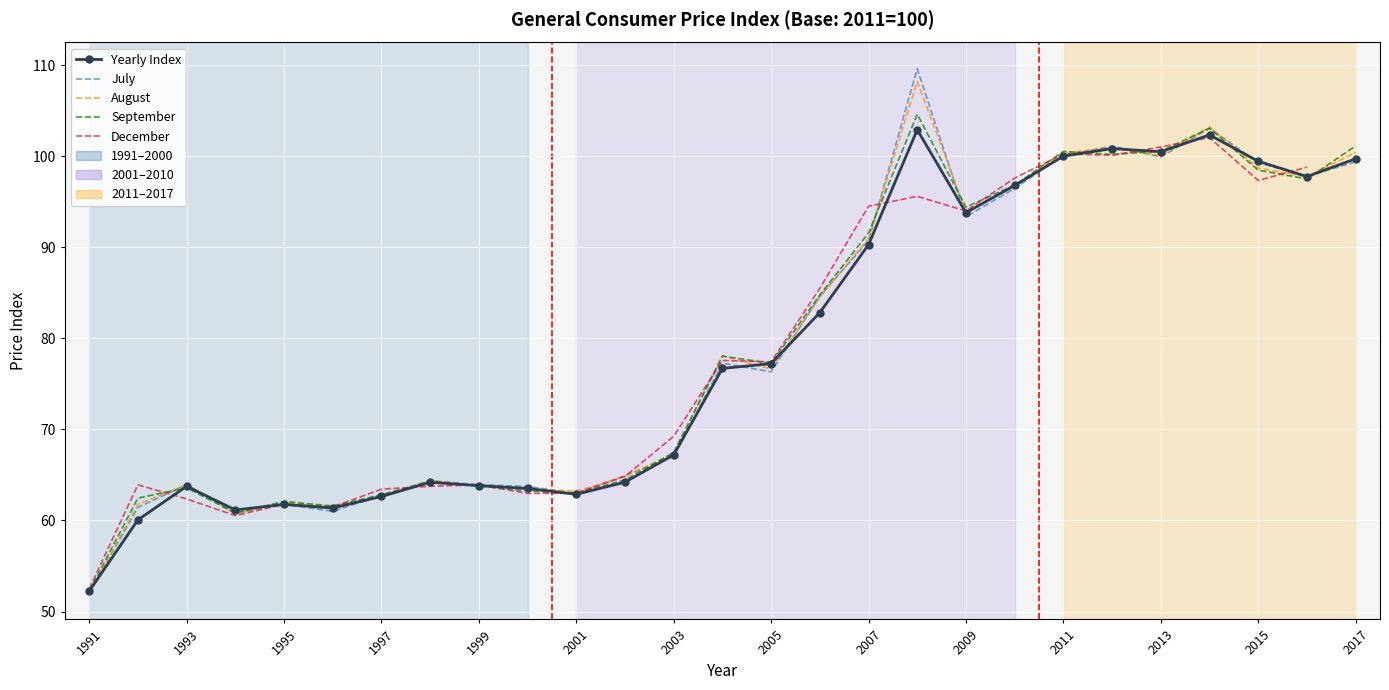

How many lines are shown in the chart?

5